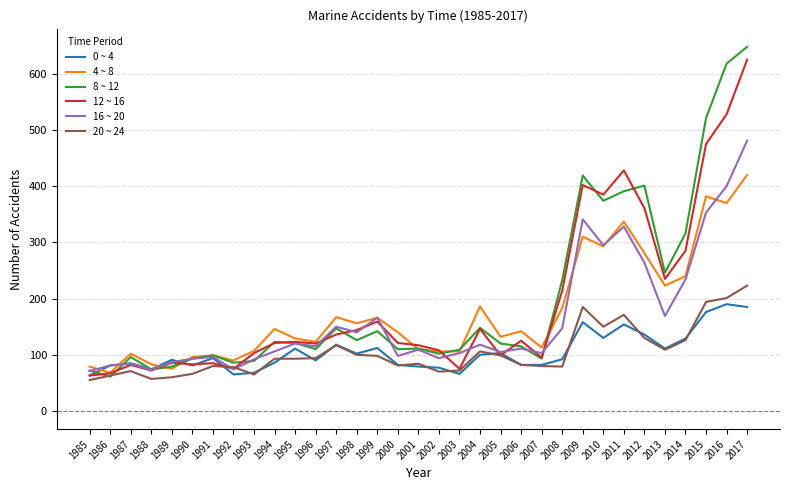

The 0 ~ 4 series shows 74 at 1988. True or false?

True